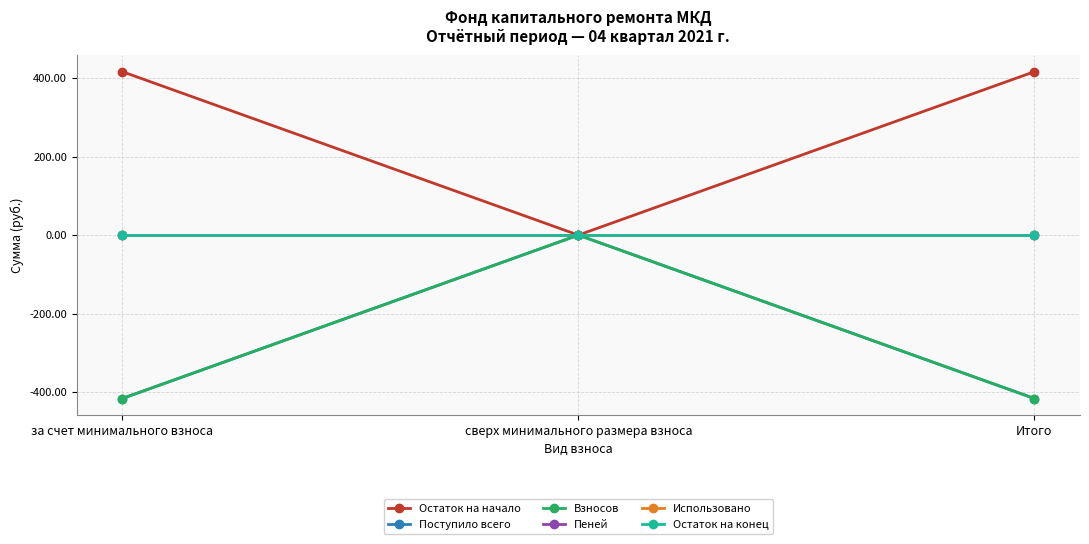

Is this an area chart (filled region under the line)?

No